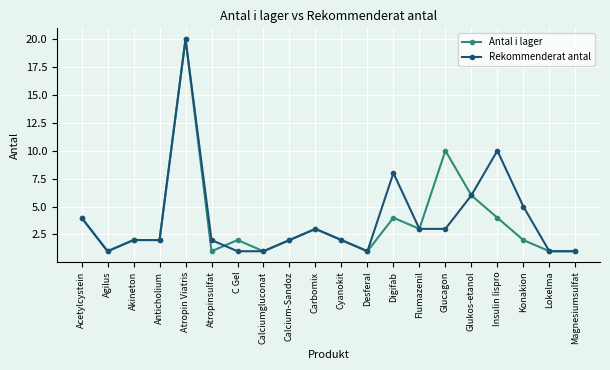

True or false: Antal i lager has more than 2 interior local peaks.

True